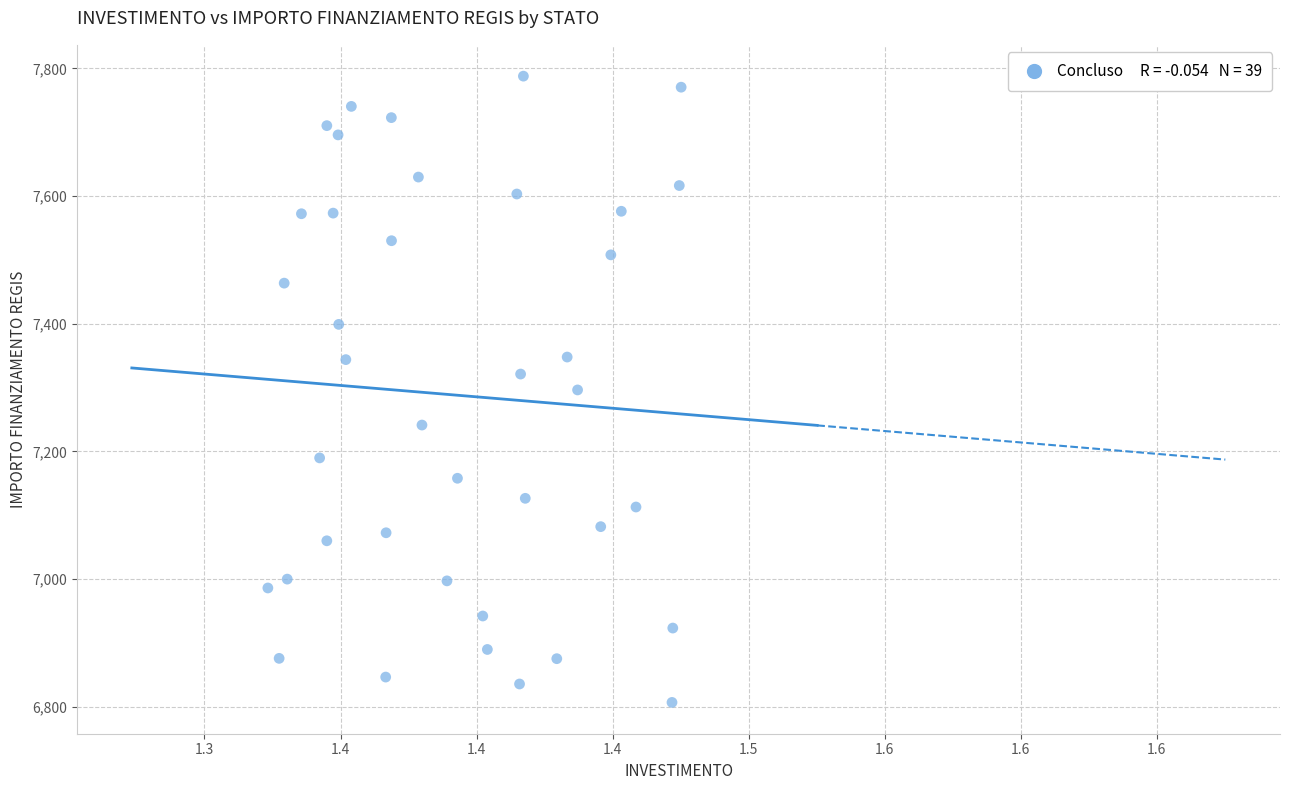

What is the range of Y values (max minus min)?

981.4